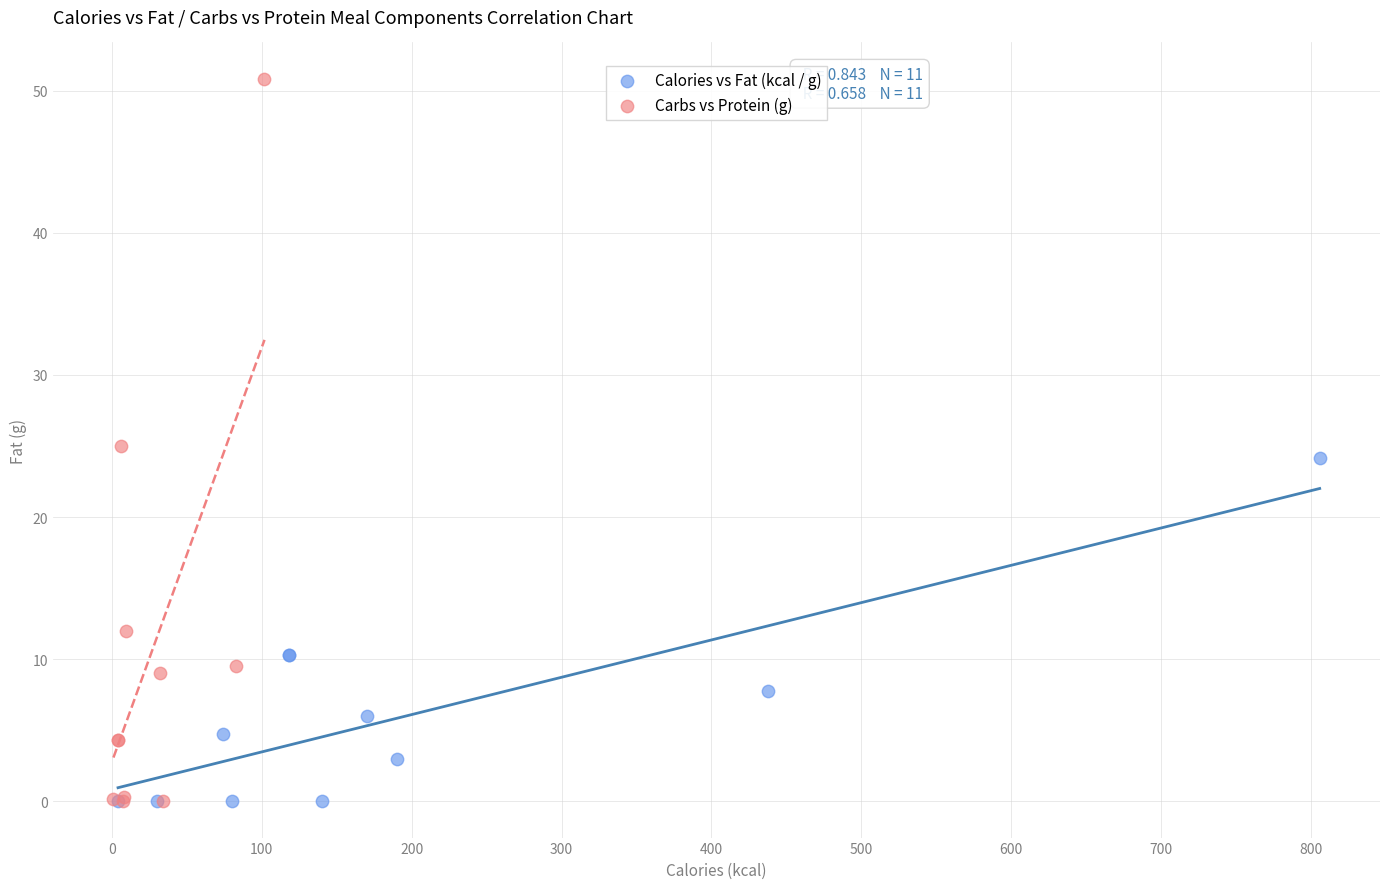

Which series has the widest spread of Y values?

Carbs vs Protein (g)